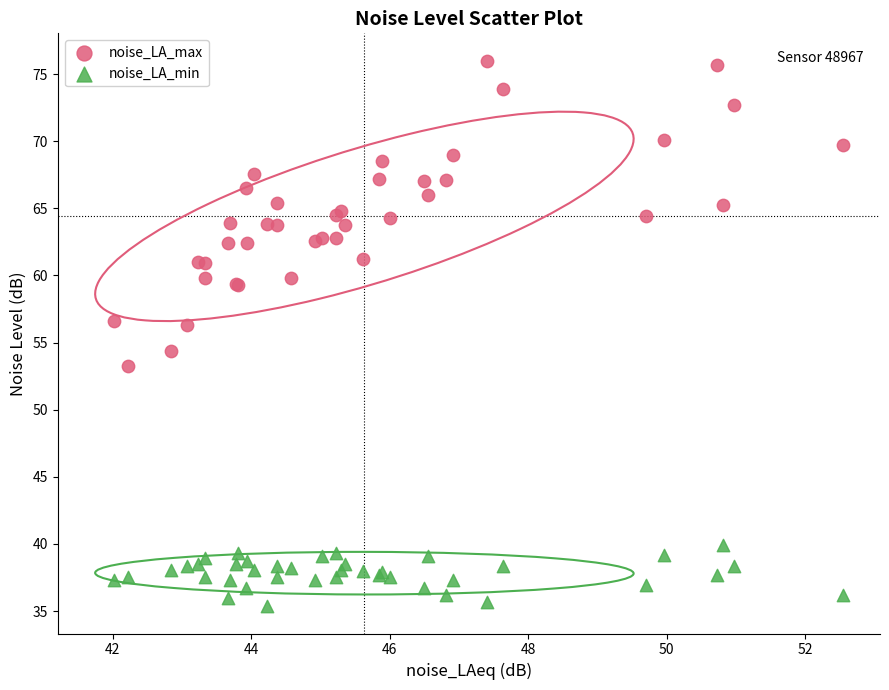

Which series contains the lowest Y value?

noise_LA_min